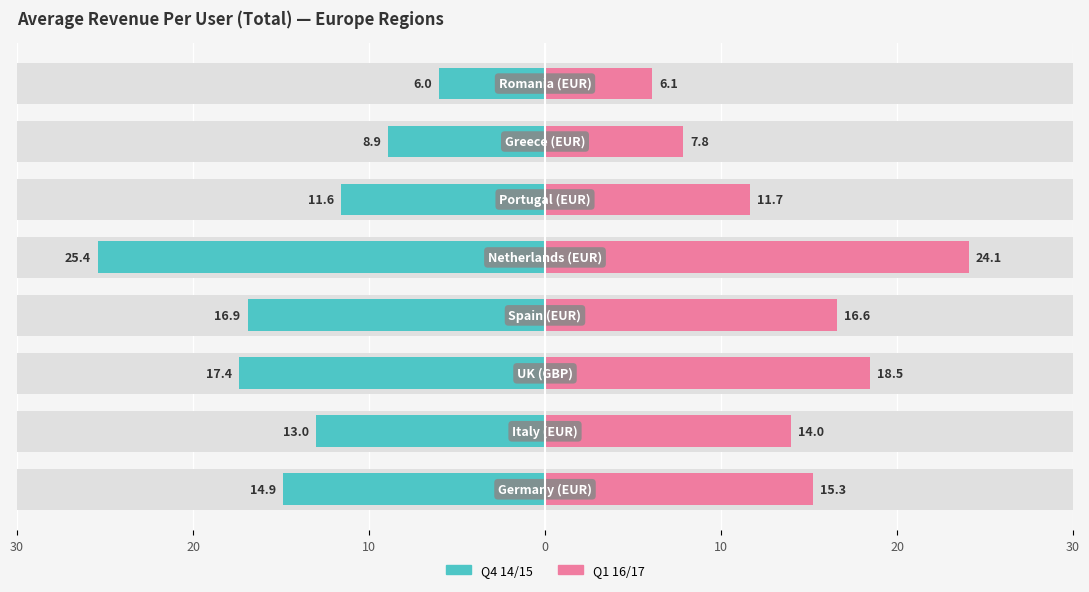

What is the difference between the second highest and minimum values in the Q1 16/17 series?

12.4